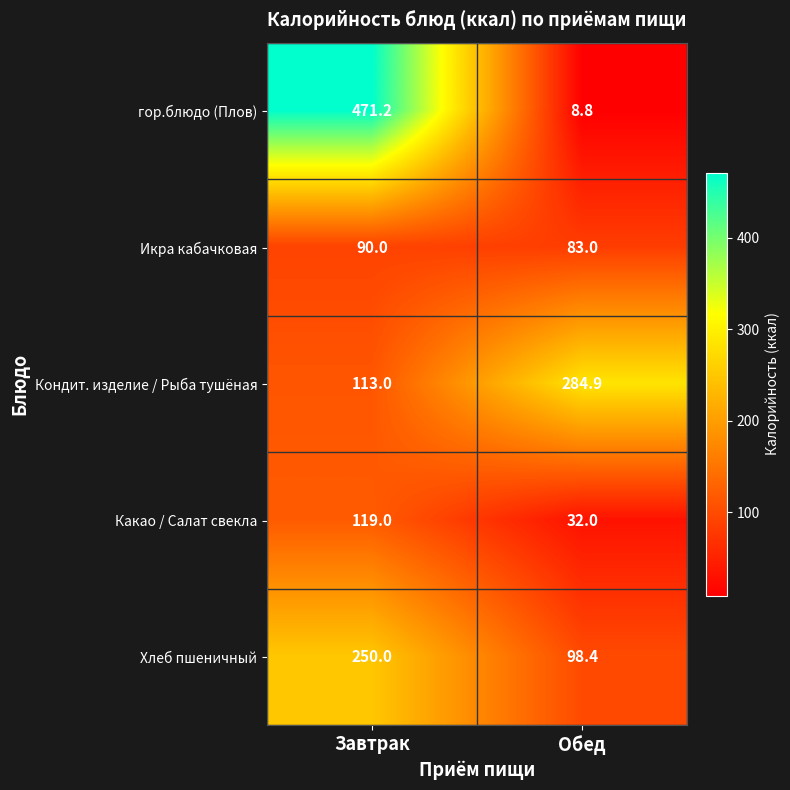

Reading left to right, what are all the values shown in this chart?

гор.блюдо (Плов): 471.2	8.8
Икра кабачковая: 90.0	83.0
Кондит. изделие / Рыба тушёная: 113.0	284.9
Какао / Салат свекла: 119.0	32.0
Хлеб пшеничный: 250.0	98.4